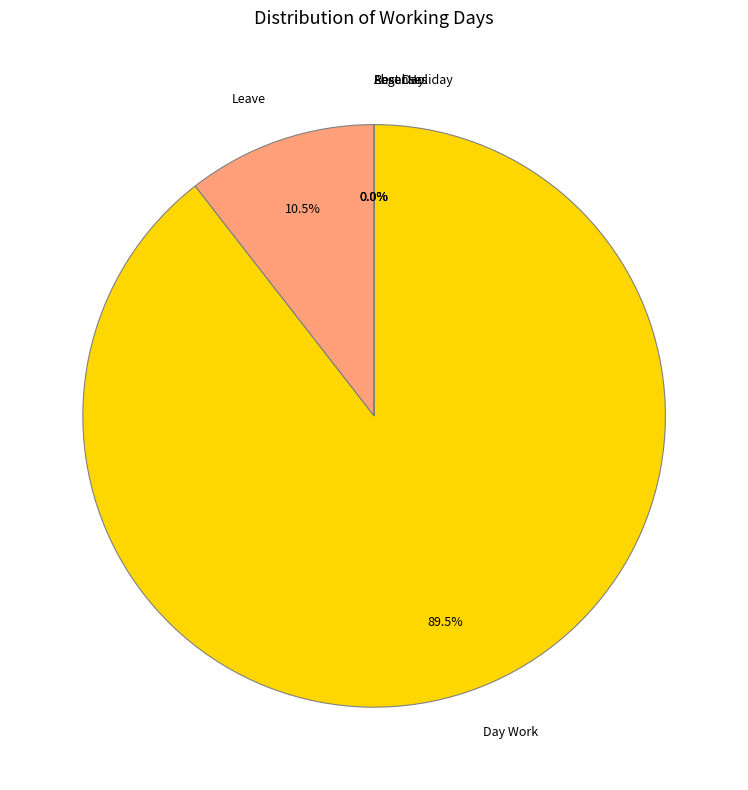

Which category accounts for the majority?

Day Work